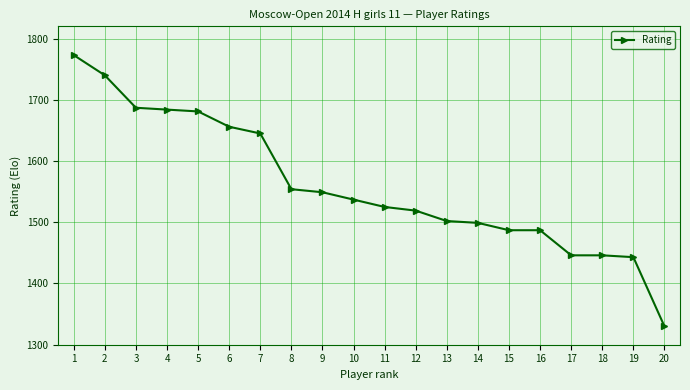

What is the approximate value at 16, to the nearest 5?

1485